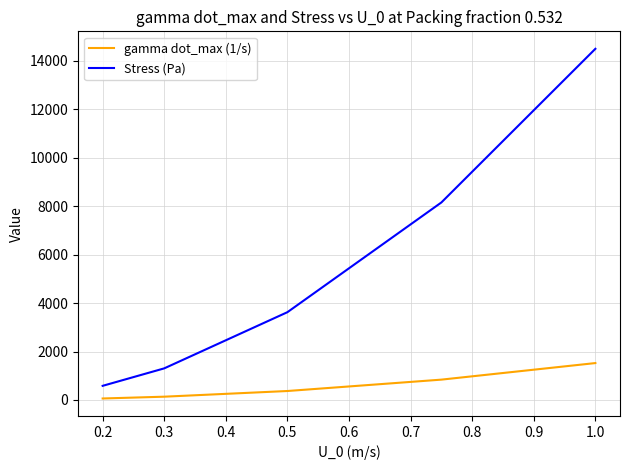

How many values in the gamma dot_max (1/s) series are below 369?

2